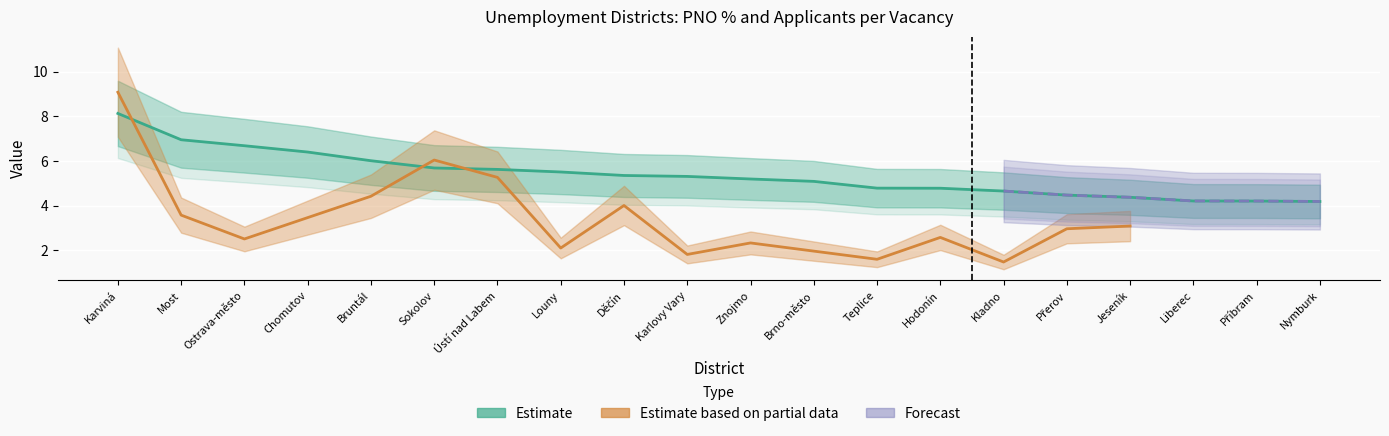

What is the smallest value displayed?

4.2